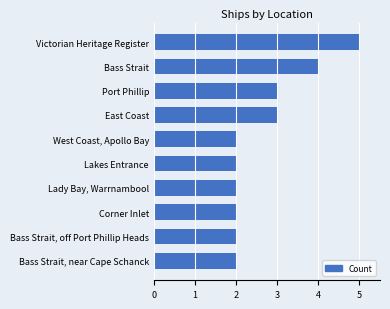

What is the maximum value shown in the chart?

5